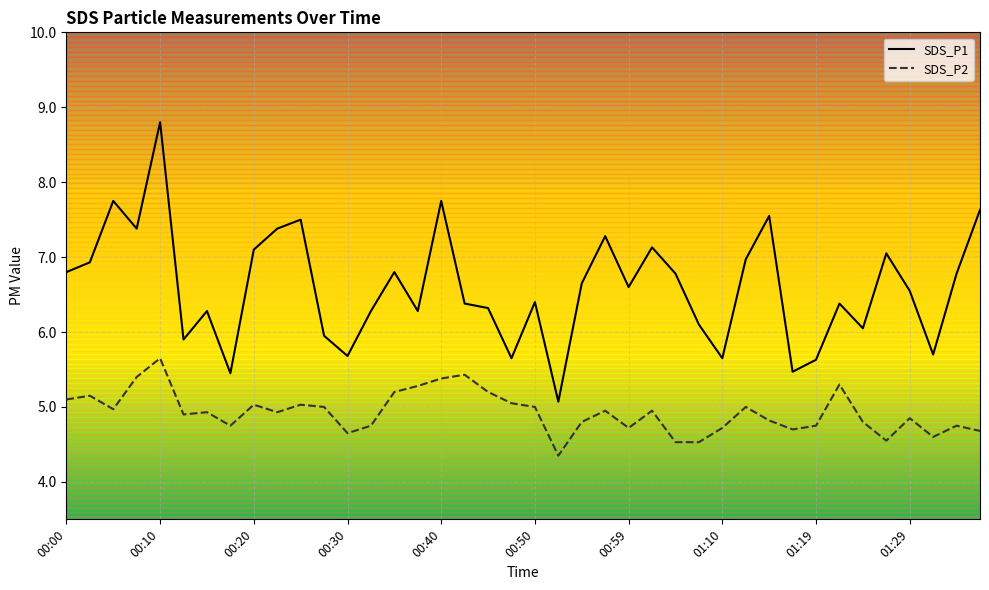

Which series has the largest total across all categories?

SDS_P1